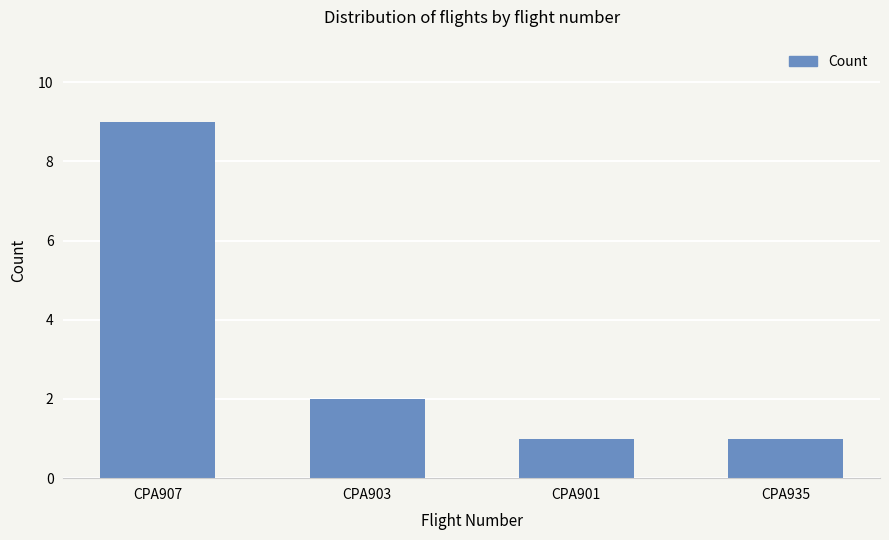

What is the average value?

3